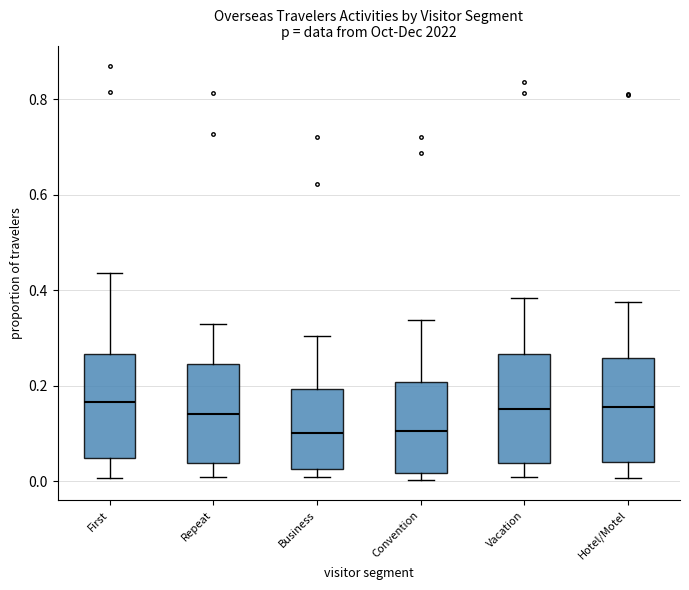

Reading left to right, transcribe this box plot: for each box, give where its median line is, the range the box spans, and where its two whiskers end, as read against the y-axis. The values are not printed on the chart, so give them approximately, as read against the axis.

First: median 0.16, box 0.04 to 0.26, whiskers 0.00 to 0.44
Repeat: median 0.14, box 0.04 to 0.24, whiskers 0.00 to 0.32
Business: median 0.10, box 0.02 to 0.20, whiskers 0.00 to 0.30
Convention: median 0.10, box 0.02 to 0.20, whiskers 0.00 to 0.34
Vacation: median 0.16, box 0.04 to 0.26, whiskers 0.00 to 0.38
Hotel/Motel: median 0.16, box 0.04 to 0.26, whiskers 0.00 to 0.38